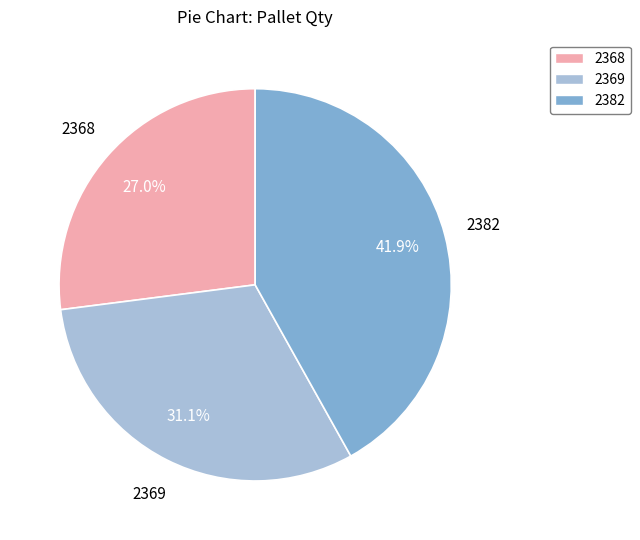

Which category has the biggest portion of the pie?

2382